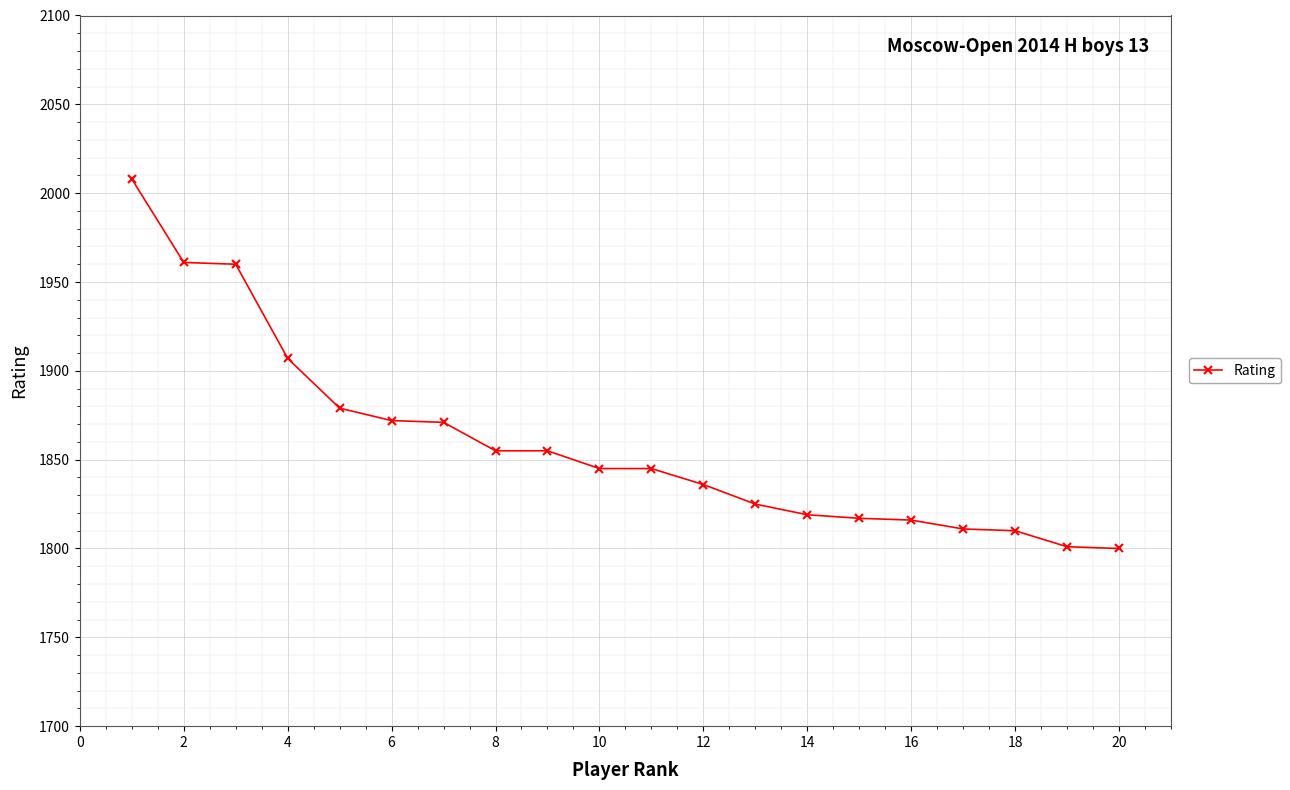

What is the maximum value shown in the chart?

2008